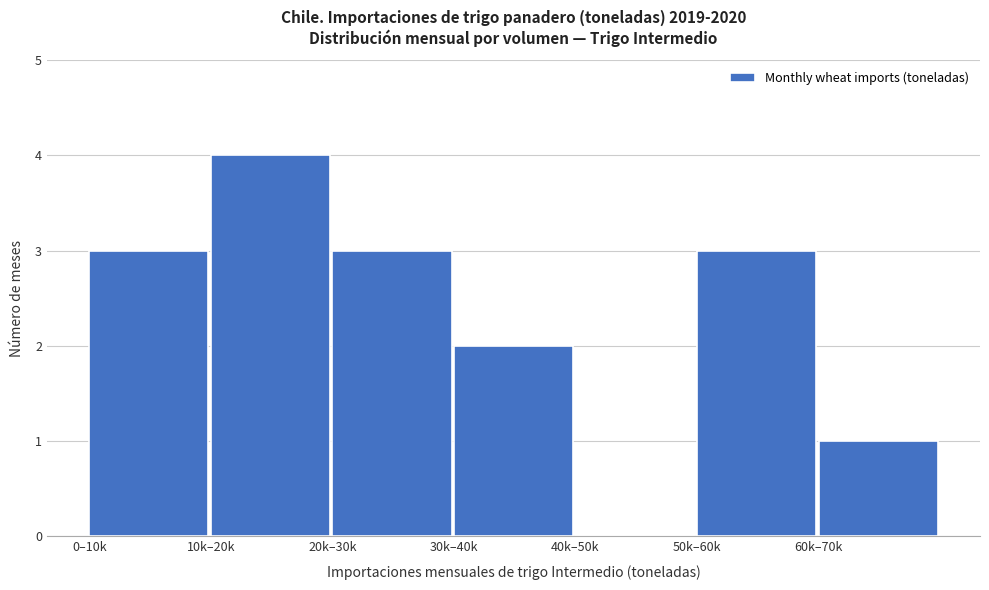

Reading right to left, extract all data points from this chart.

60k–70k=1	50k–60k=3	40k–50k=0	30k–40k=2	20k–30k=3	10k–20k=4	0–10k=3